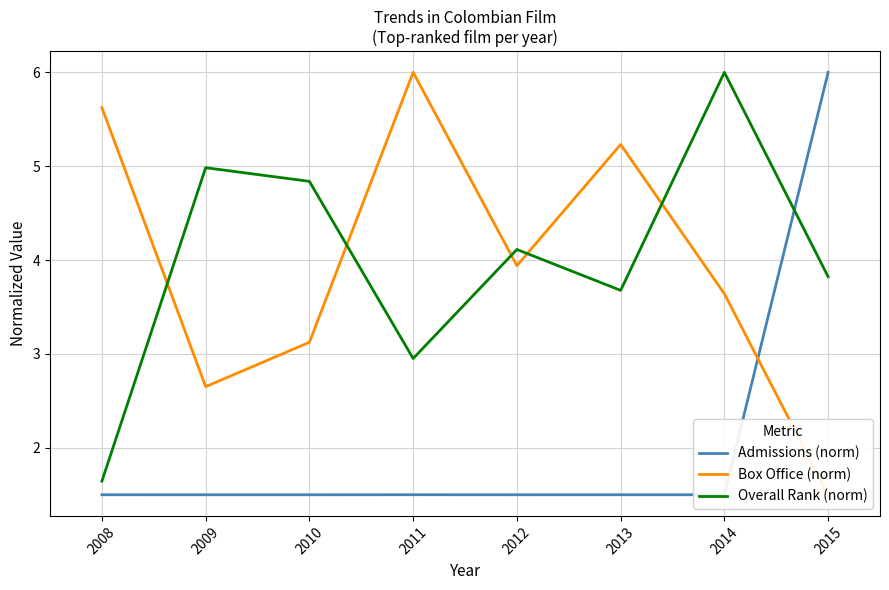

What is the difference between the maximum and minimum values in the Admissions (norm) series?

4.5